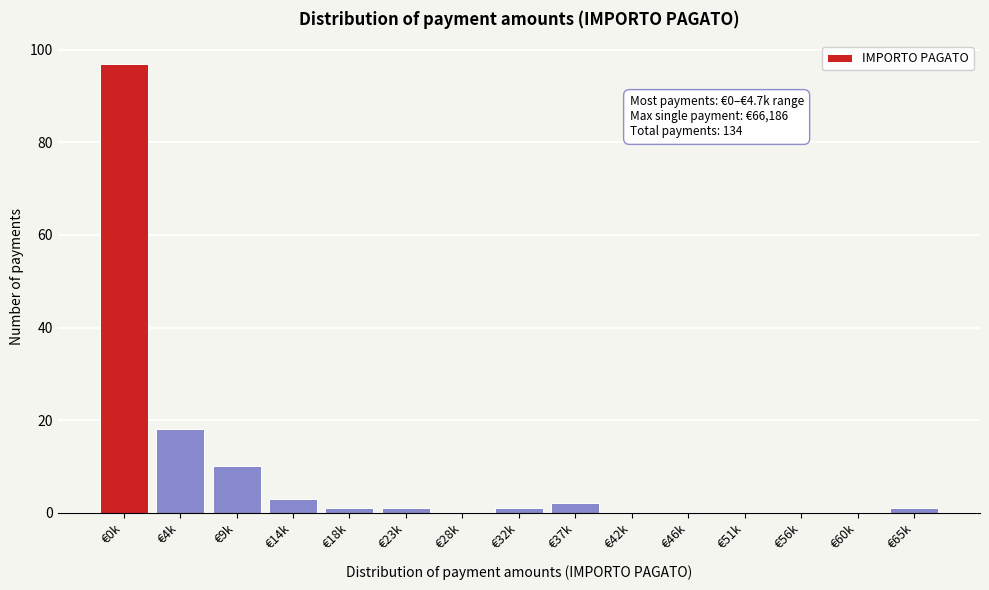

Reading left to right, extract all data points from this chart.

€0k=97	€4k=18	€9k=10	€14k=3	€18k=1	€23k=1	€28k=0	€32k=1	€37k=2	€42k=0	€46k=0	€51k=0	€56k=0	€60k=0	€65k=1